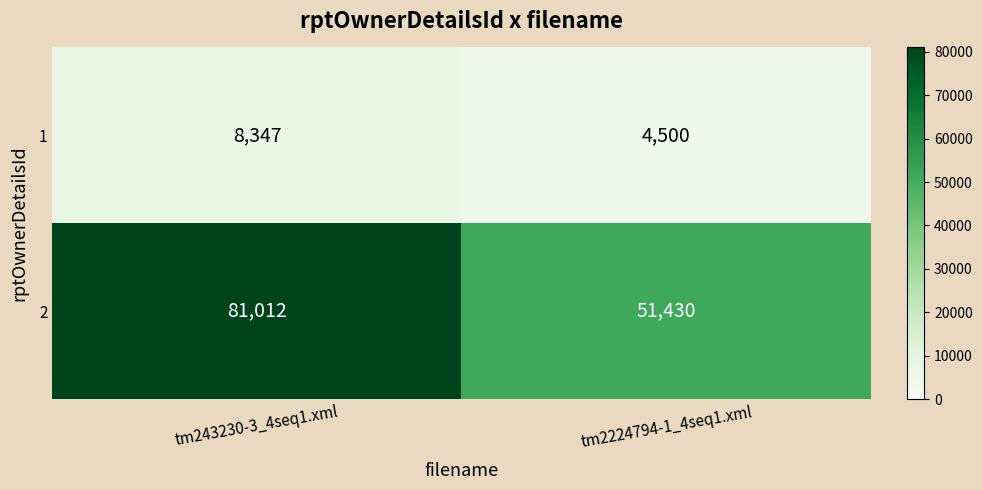

What is the difference between the maximum and minimum values in the 1 series?

3847